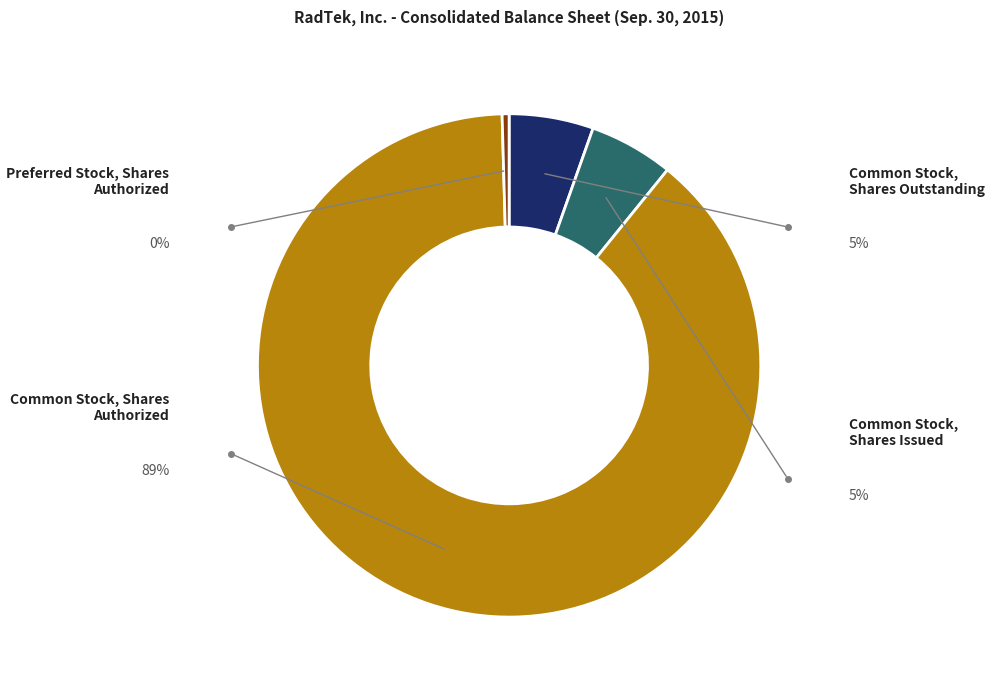

Which category has the biggest portion of the pie?

Common Stock, Shares Authorized